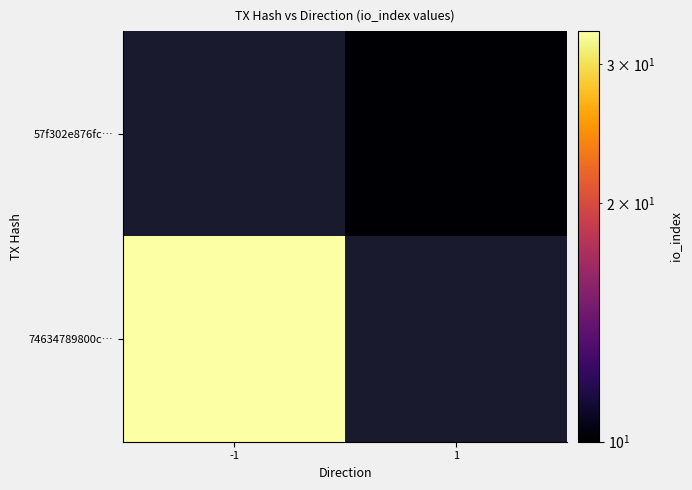

At how many categories does at least one series exceed 27?

1